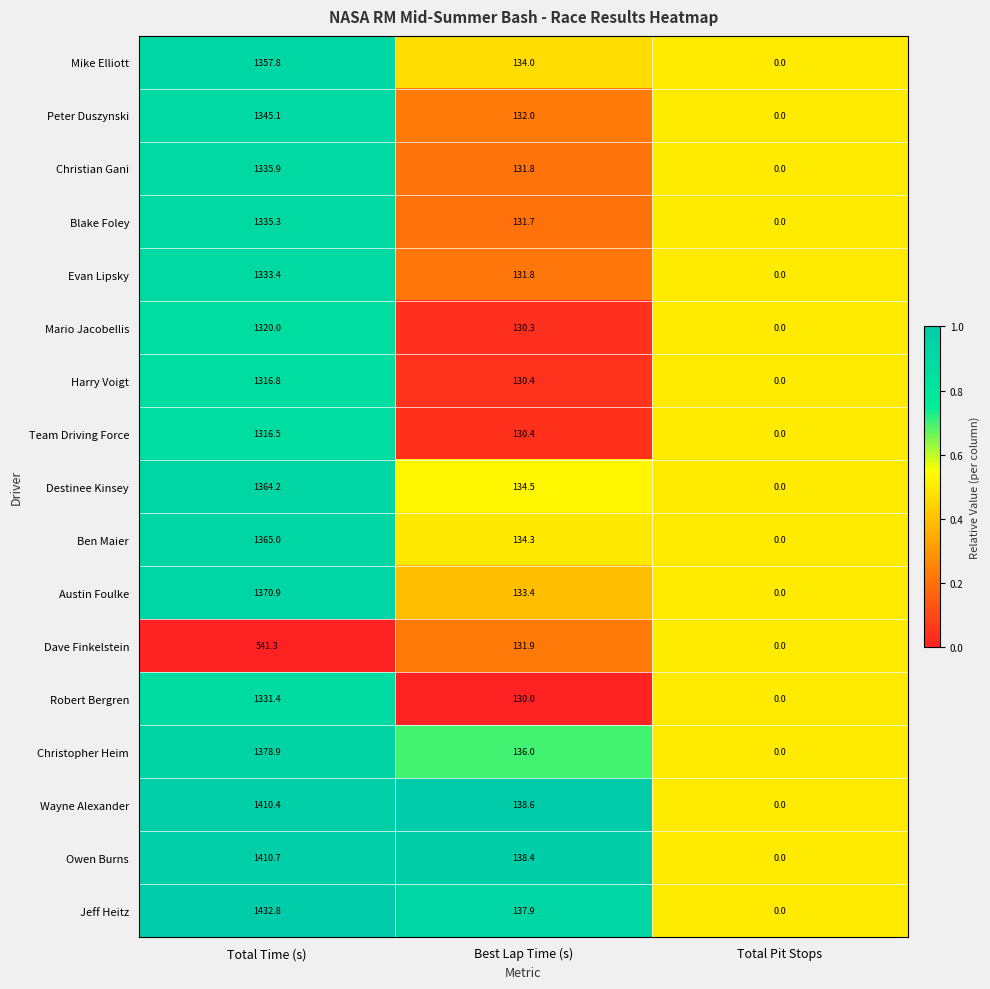

Which series has the largest range (max minus min)?

Jeff Heitz